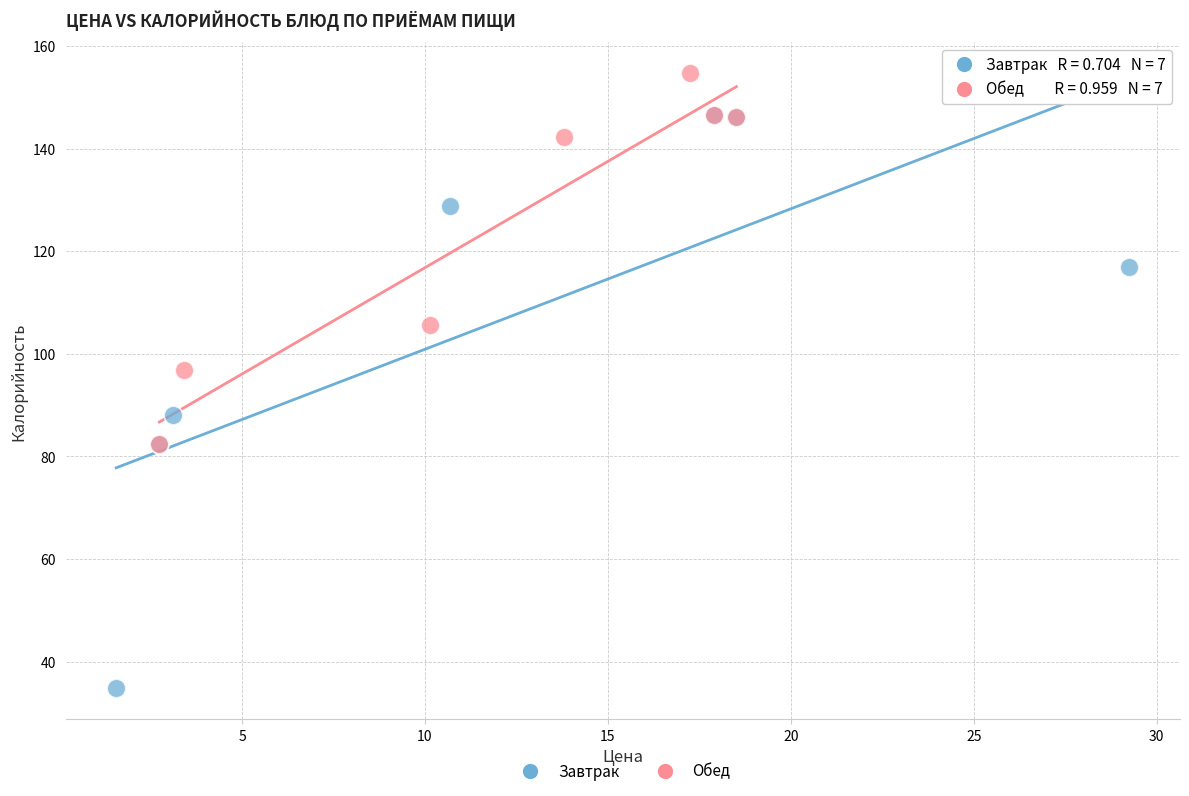

Which series reaches the minimum Y coordinate?

Завтрак